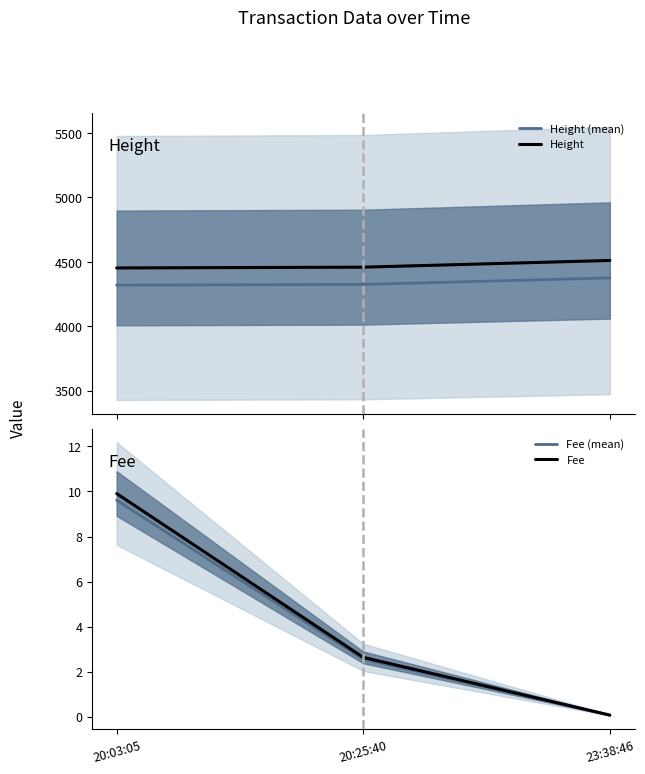

How many series are shown in this chart?

4